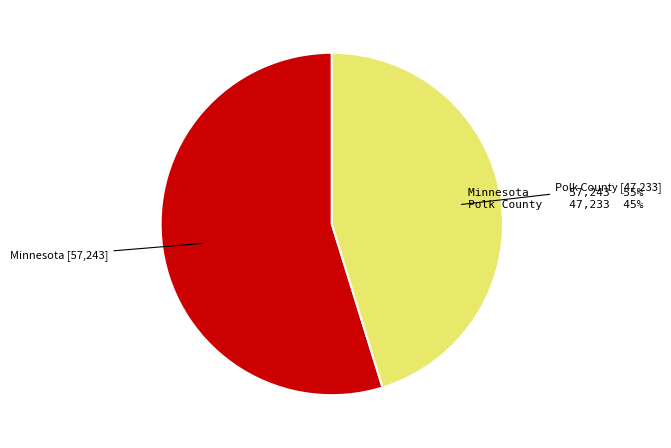

Is there a majority slice in this chart?

Yes